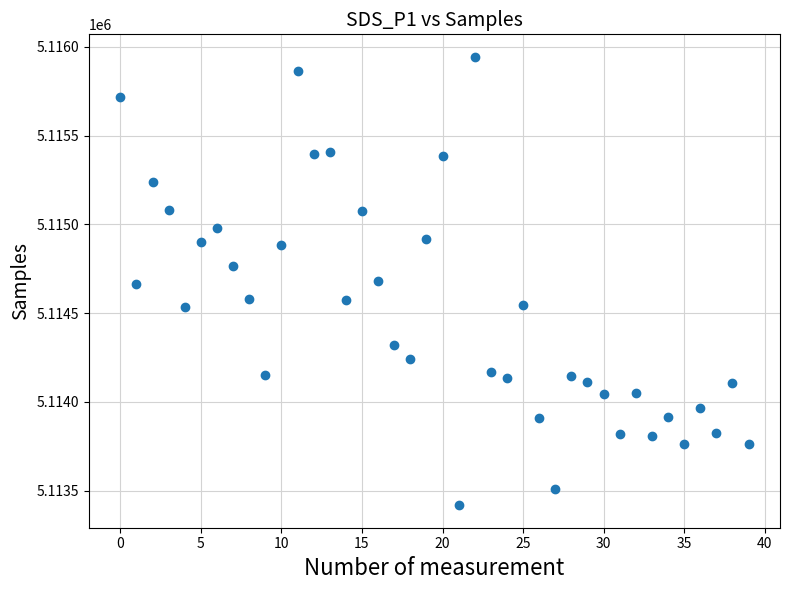

What is the range of Y values (max minus min)?

2526